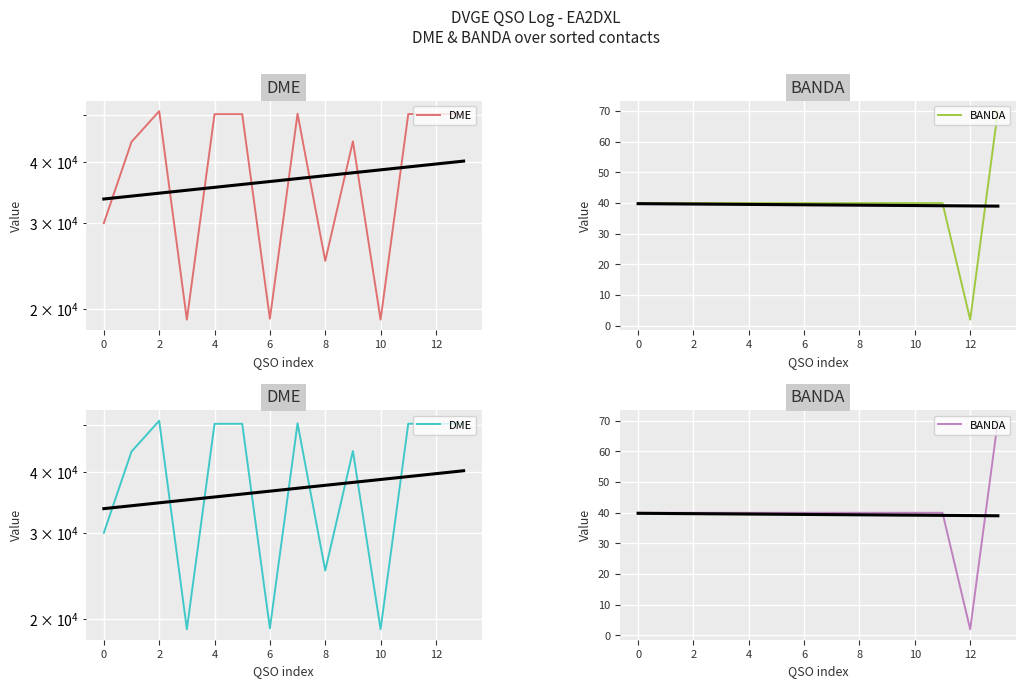

How many data points in DME are above 50182?

5